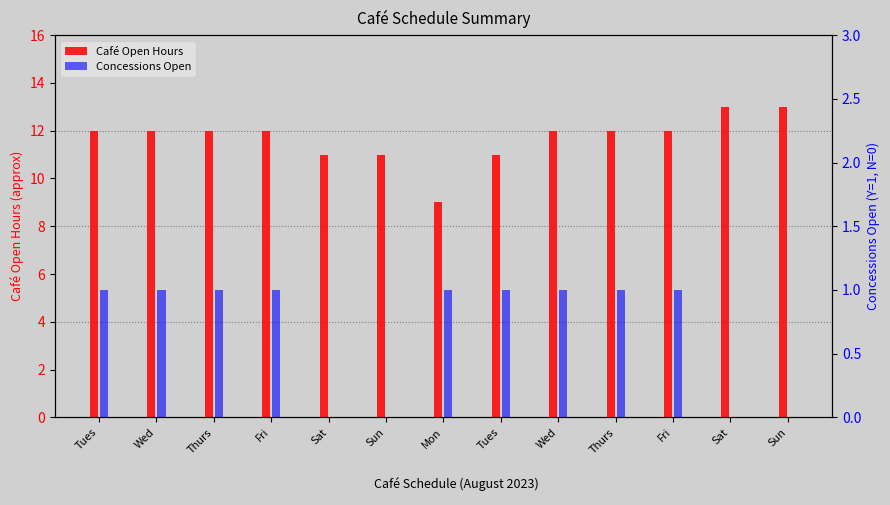

Which series has the largest total across all categories?

Café Open Hours